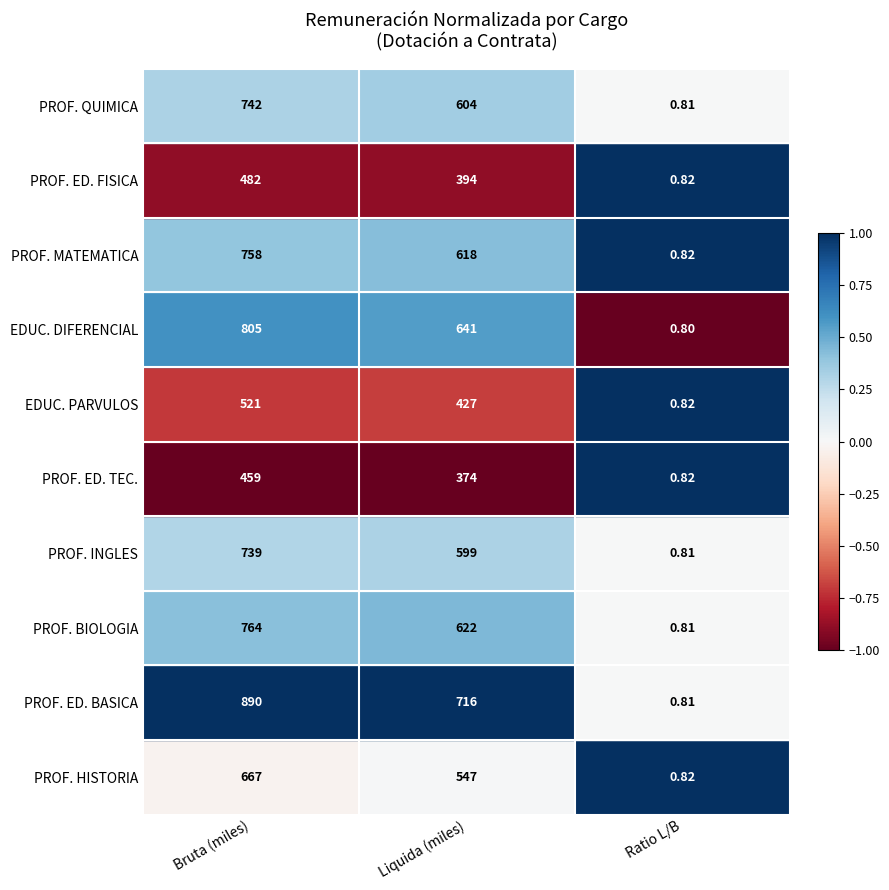

Between Bruta (miles) and Ratio L/B, which series saw the biggest shift?

PROF. ED. BASICA